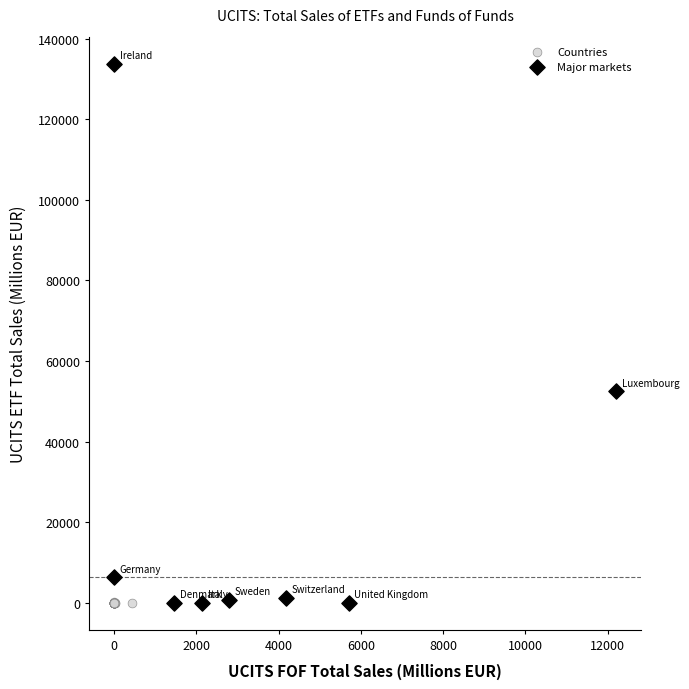

Which series reaches the maximum Y coordinate?

Major markets